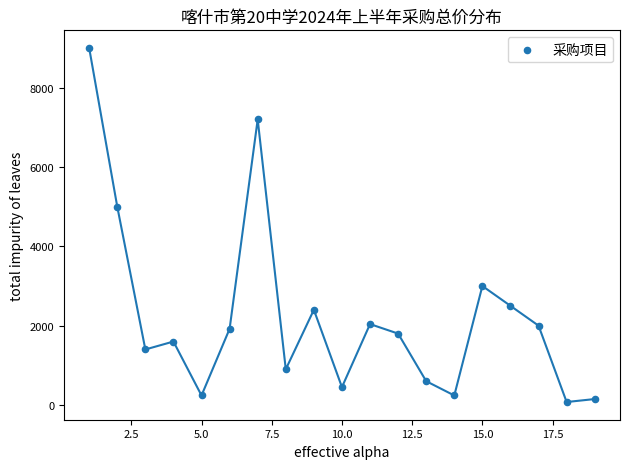

What is the range of Y values (max minus min)?

8925